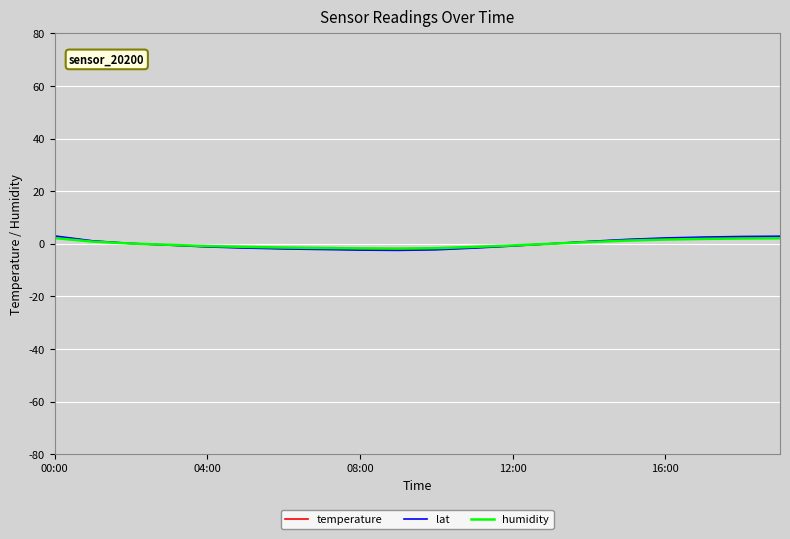

Which series has the largest range (max minus min)?

lat